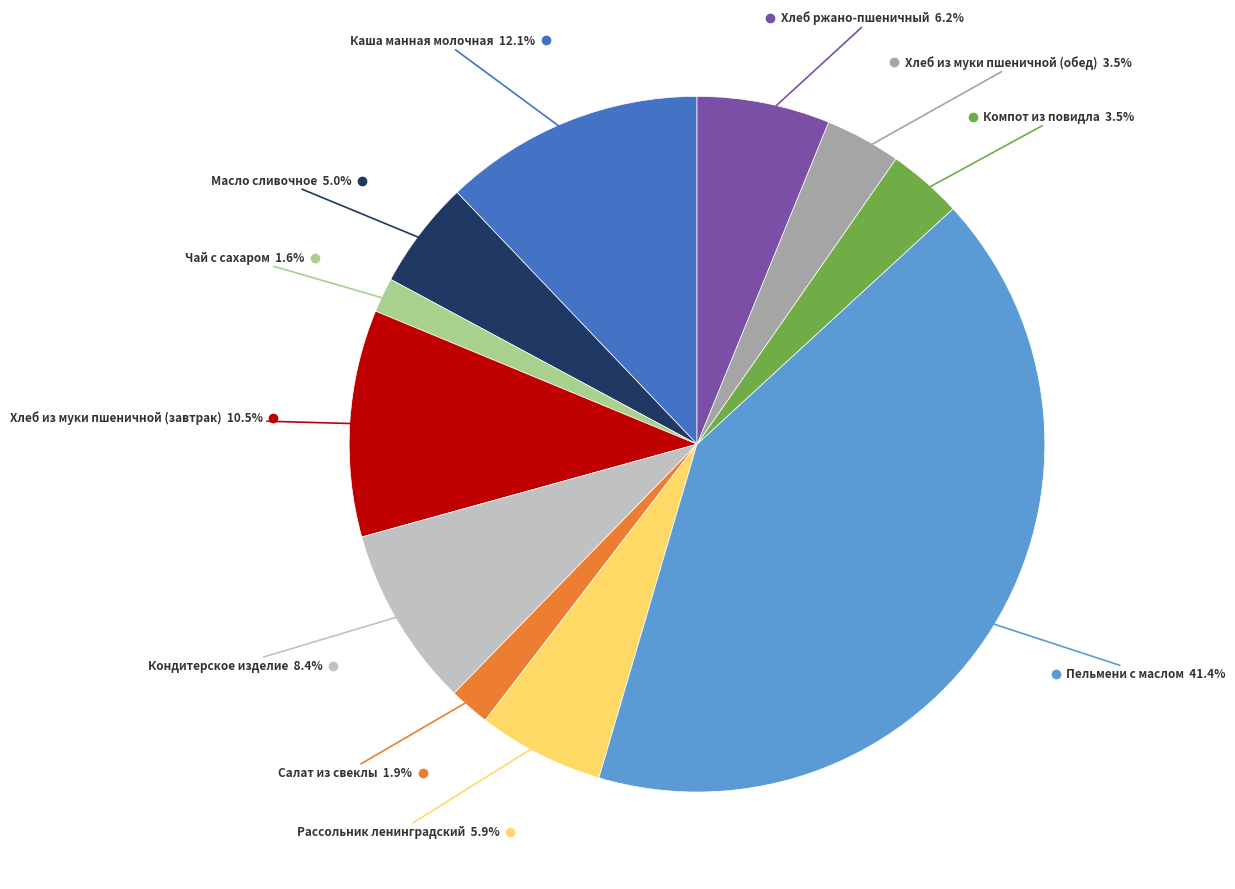

To the nearest percent, what is the average slice percentage?

9%